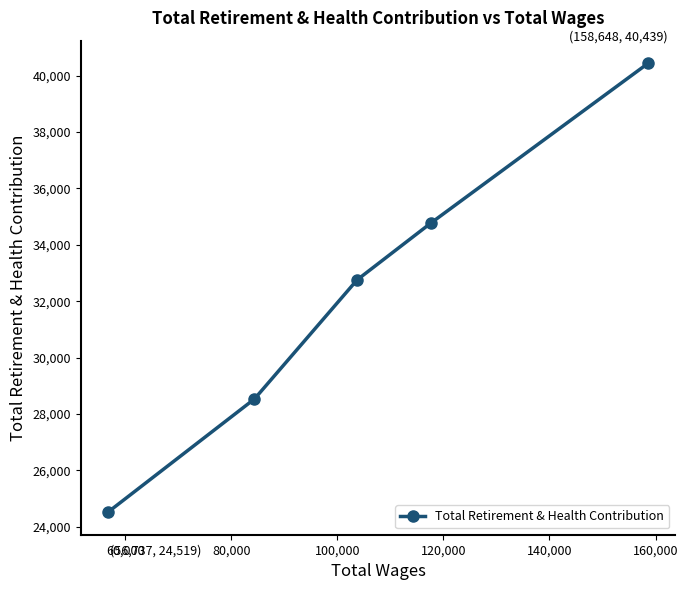

What is the maximum value shown in the chart?

40439